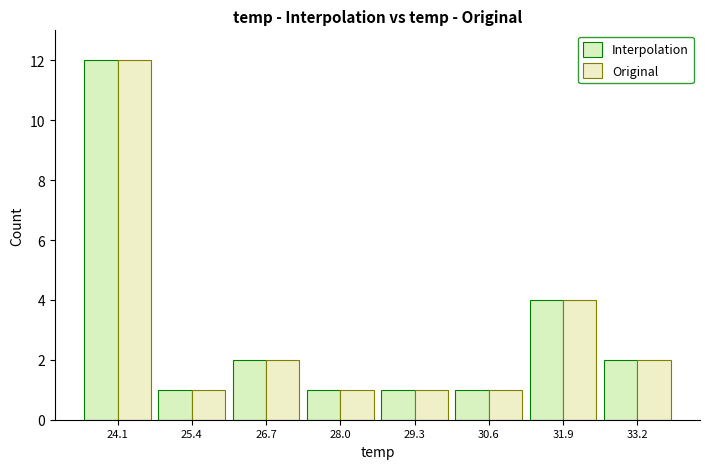

True or false: Interpolation has a value of 2 at 31.9.

False